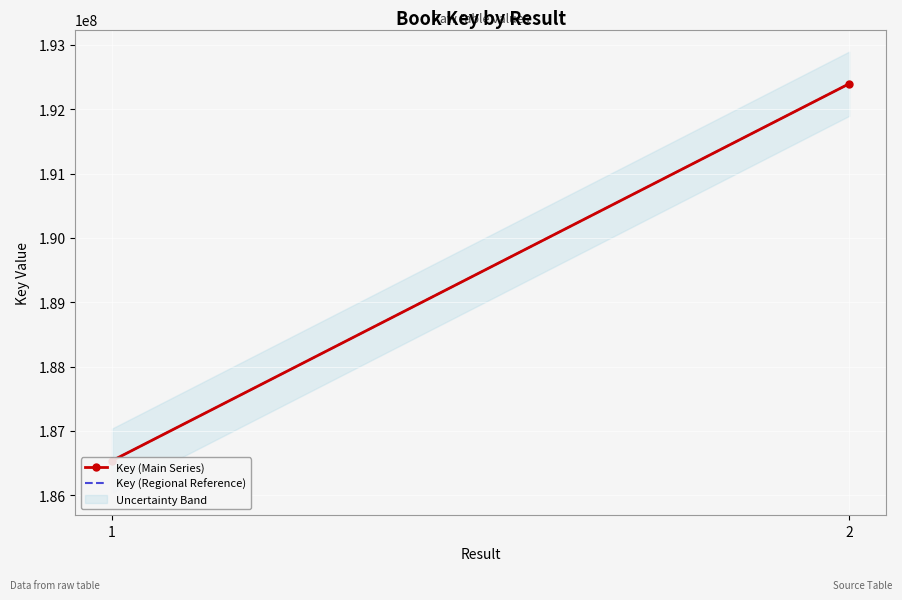

What is the difference between the maximum and minimum values in the Key (Main Series) series?

5861103